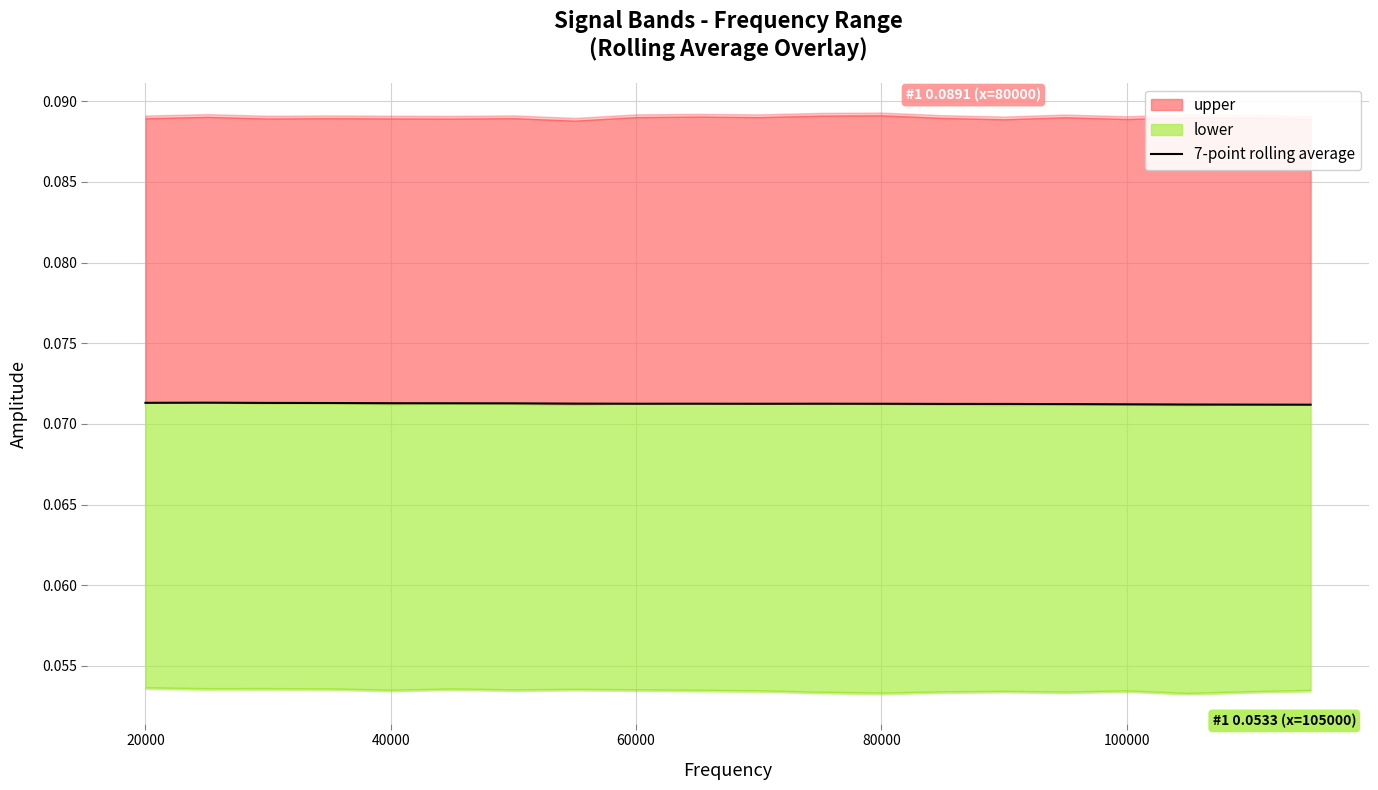

Is it true that the value at 120000 is 0.1?

False